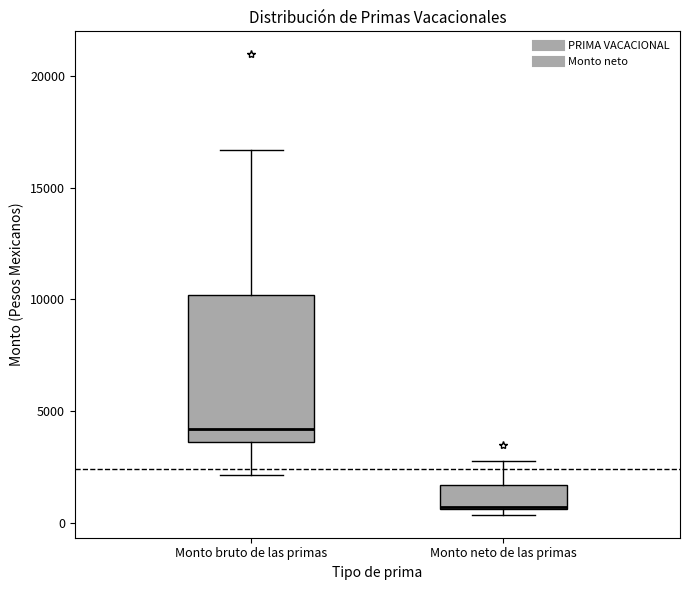

Reading left to right, transcribe this box plot: for each box, give where its median line is, the range the box spans, and where its two whiskers end, as read against the y-axis. The values are not printed on the chart, so give them approximately, as read against the axis.

Monto bruto de las primas: median 4000, box 3500 to 10000, whiskers 2000 to 16500
Monto neto de las primas: median 500, box 500 to 1500, whiskers 500 (just below the box's lower edge) to 3000